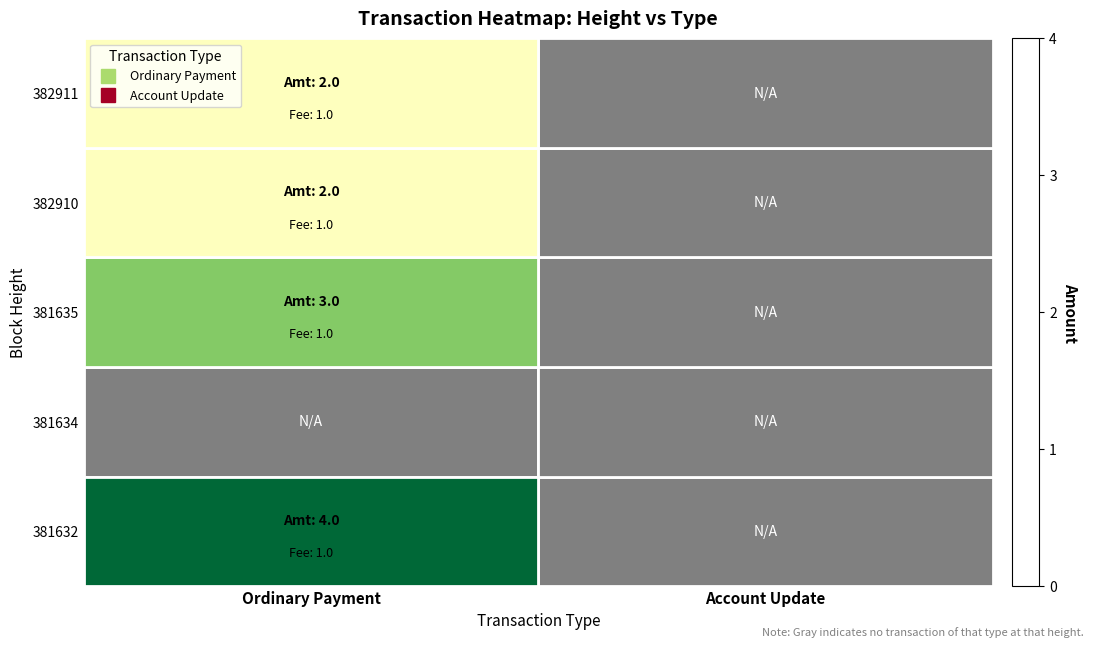

At how many categories does at least one series exceed 3?

1